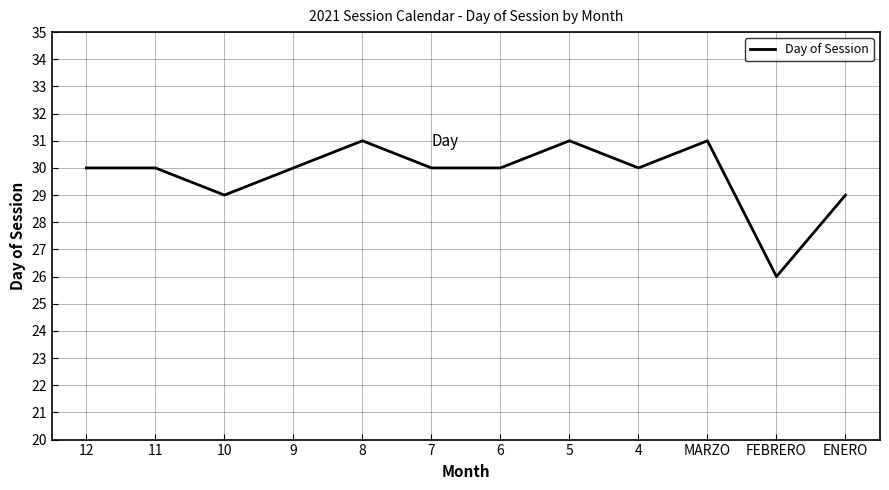

What is the maximum value shown in the chart?

31